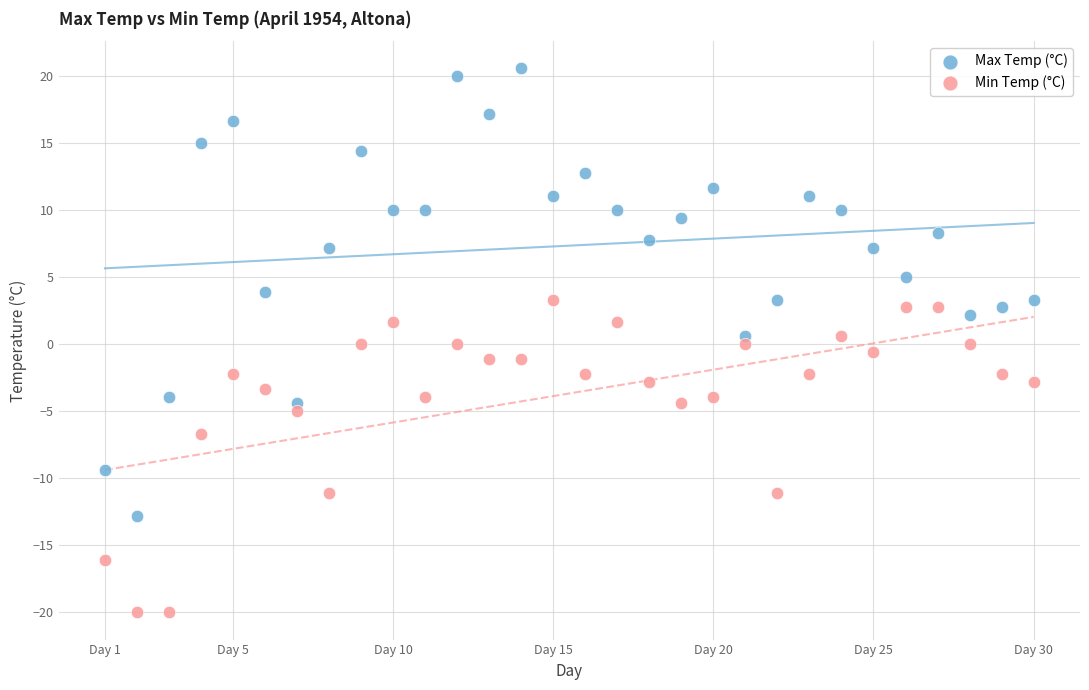

Across all data points, what is the range of Y values (max minus min)?

40.6